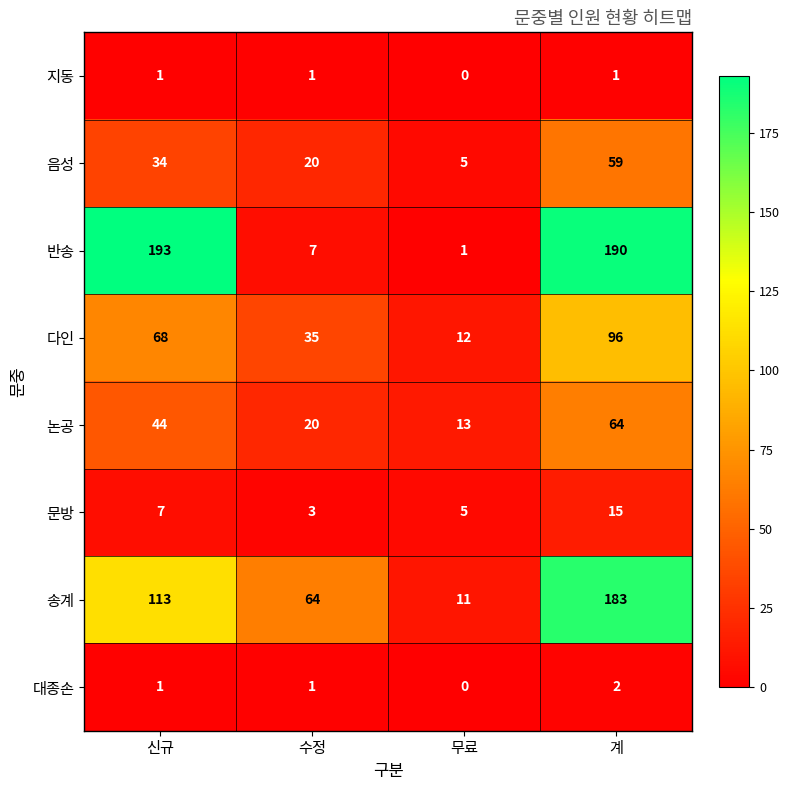

What is the sum of all 대종손 values?

4